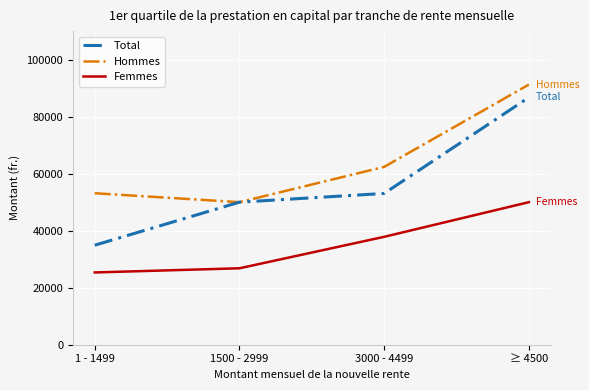

True or false: Total and Femmes intersect in this chart.

False